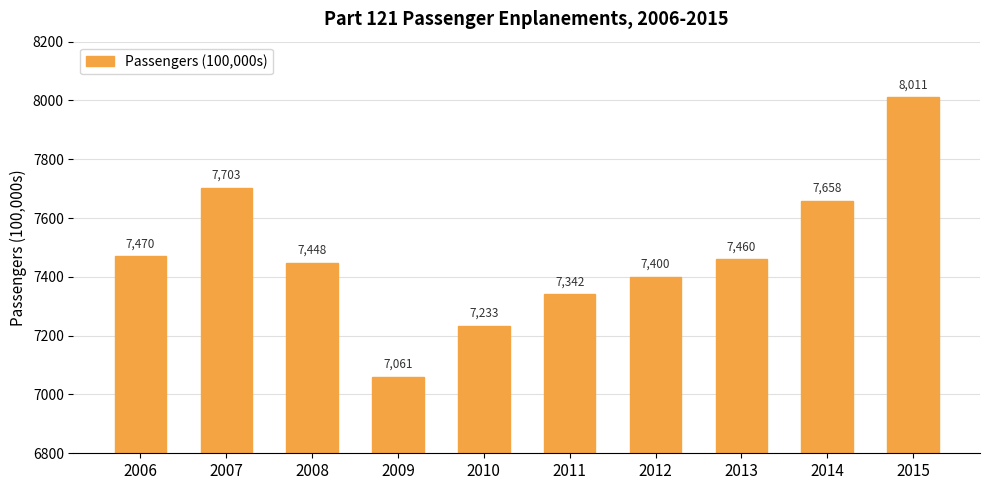

At which label does the data first exceed 7459?

2006